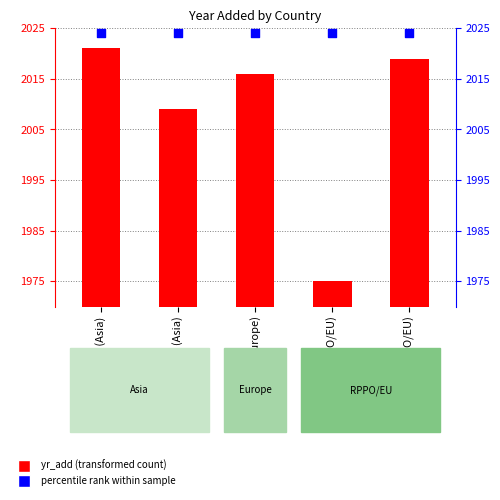

Which series has the largest total across all categories?

percentile rank